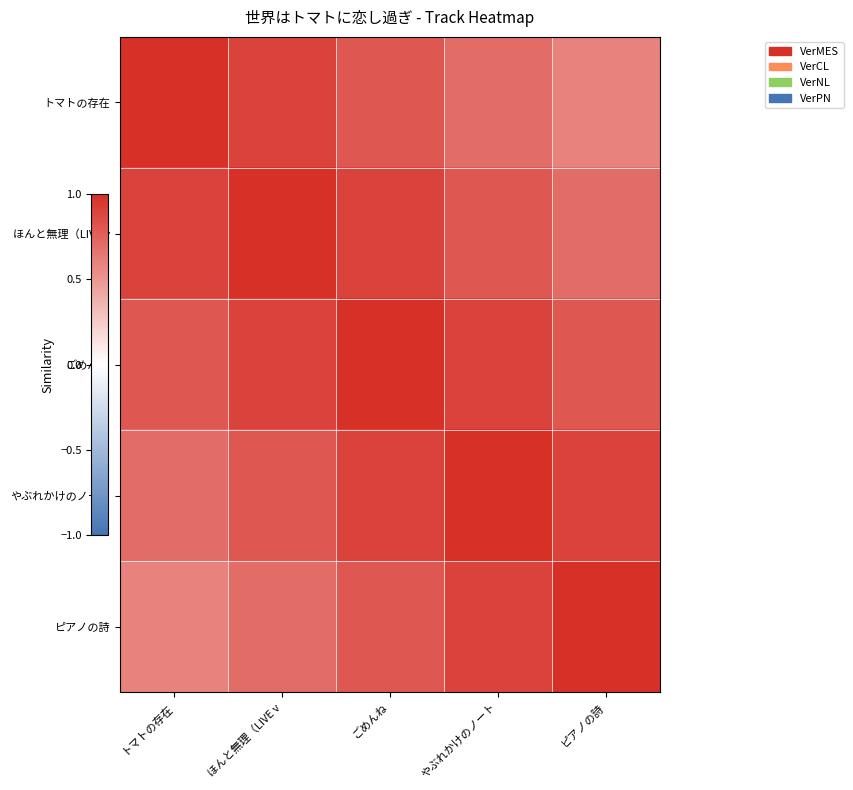

What is the smallest value displayed?

0.6